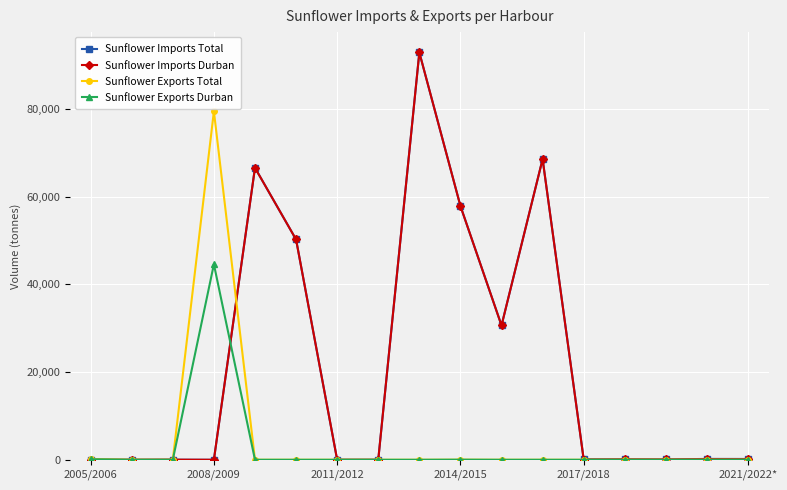

True or false: Sunflower Imports Total has more than 2 points higher than both neighbors.

True